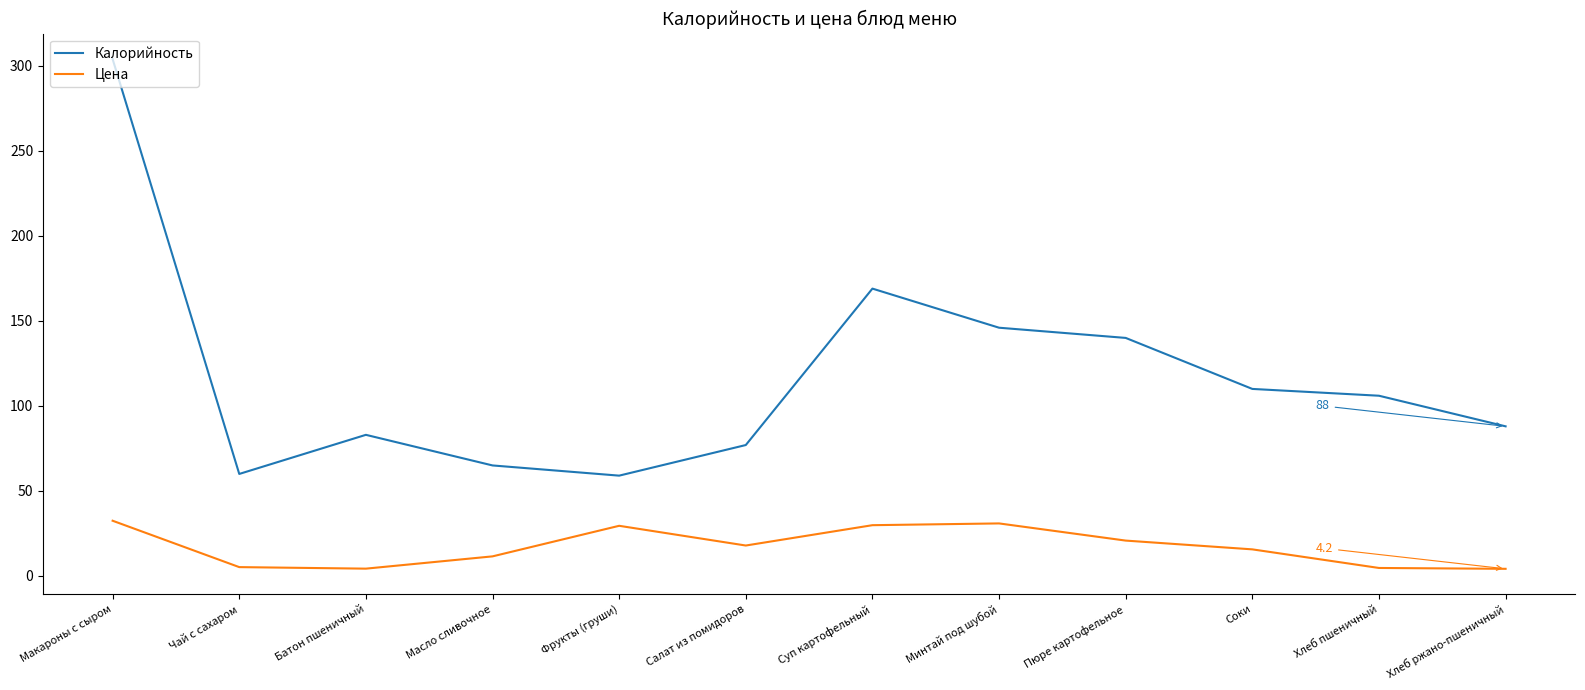

What are all the series names shown in the legend?

Калорийность, Цена